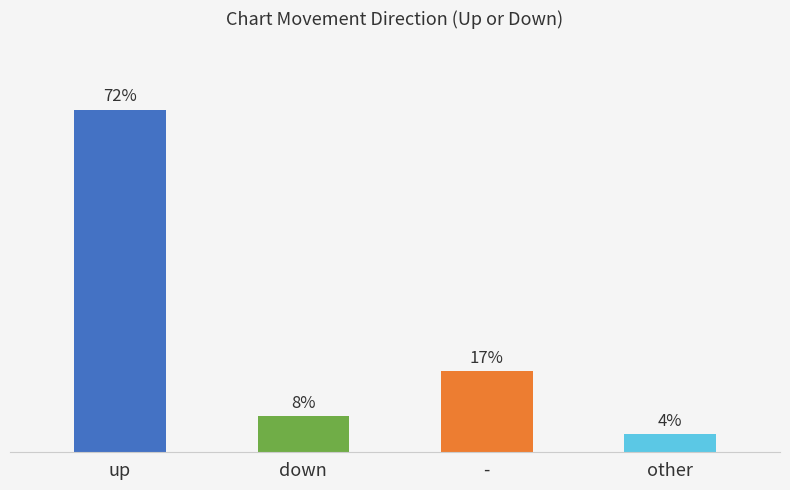

Are the bars horizontal?

No